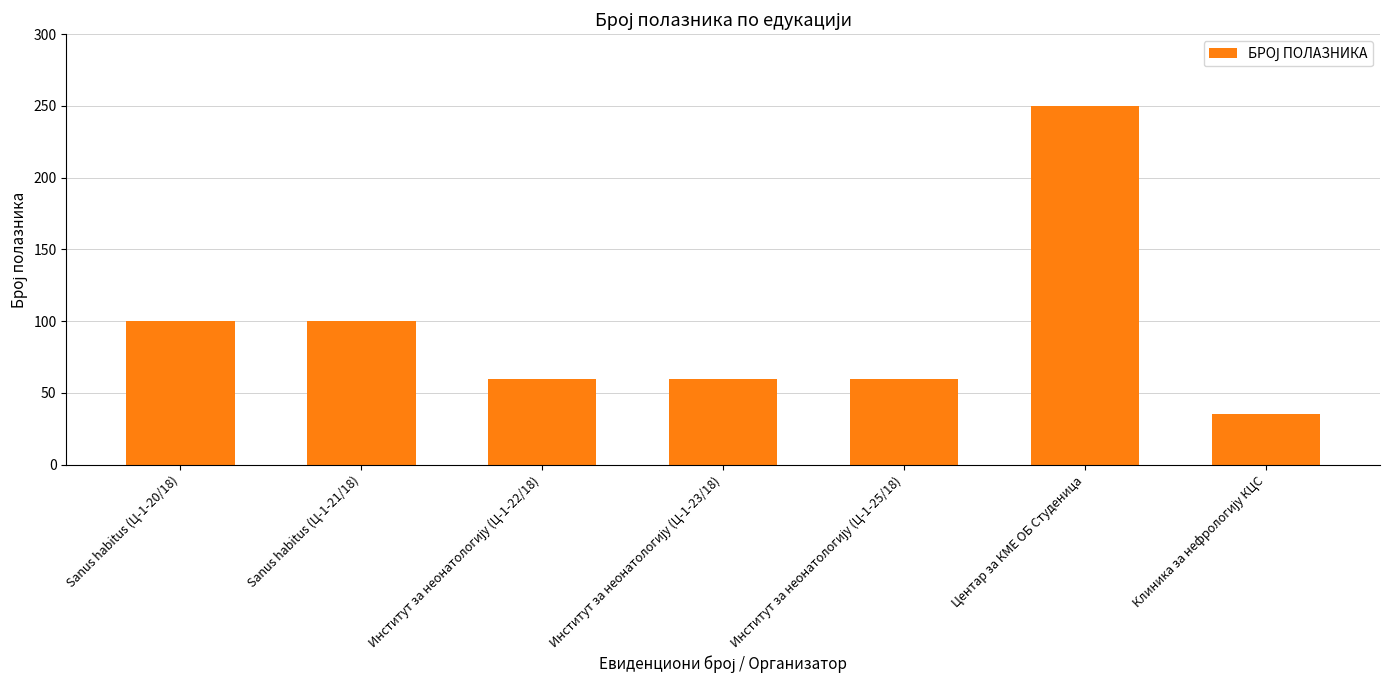

The value at Центар за КМЕ ОБ Студеница is 165. True or false?

False